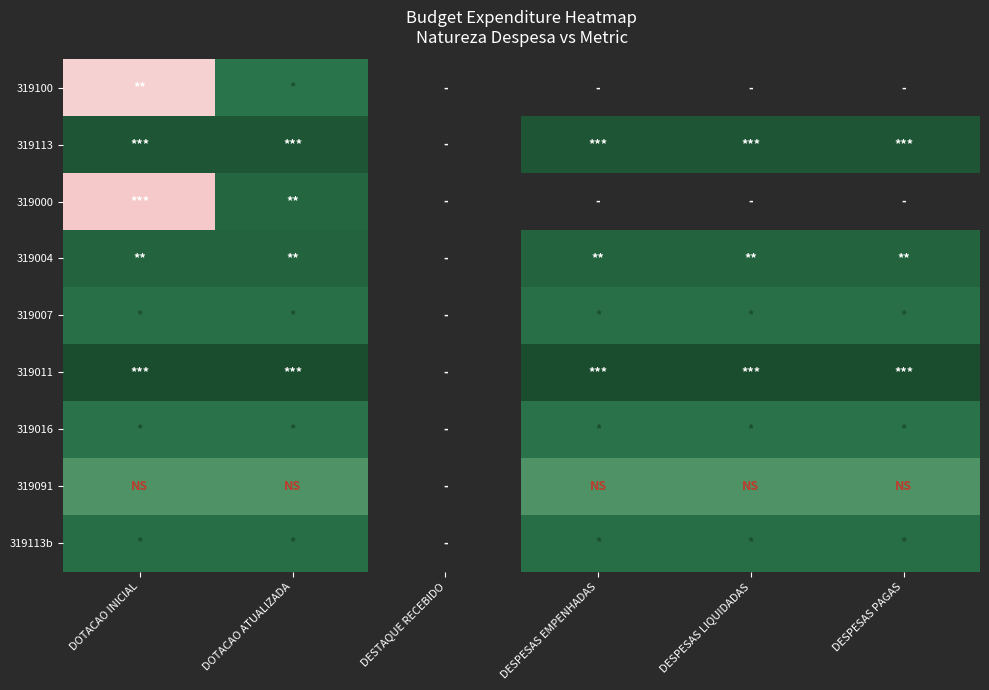

At which category is the sum across all series the highest?

DOTACAO ATUALIZADA